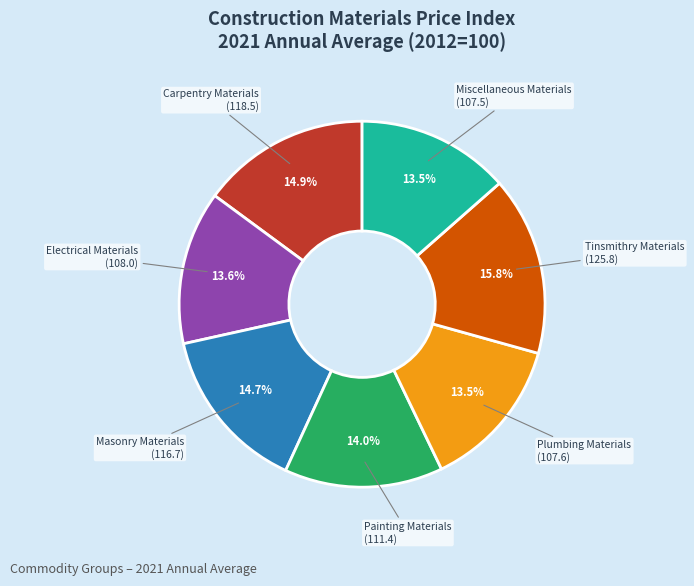

Which category has the biggest portion of the pie?

Tinsmithry Materials